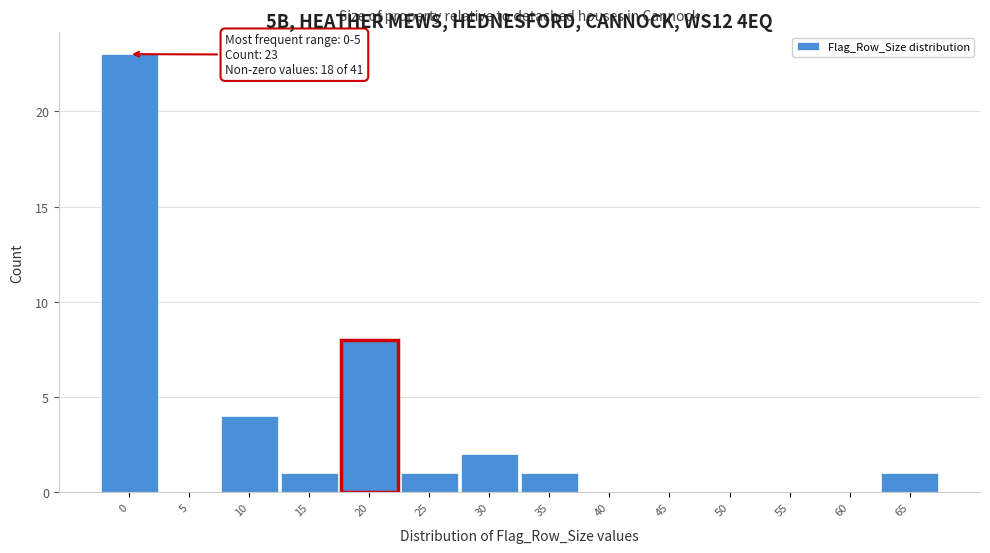

Reading left to right, transcribe all the data shown in this chart.

0=23	5=0	10=4	15=1	20=8	25=1	30=2	35=1	40=0	45=0	50=0	55=0	60=0	65=1